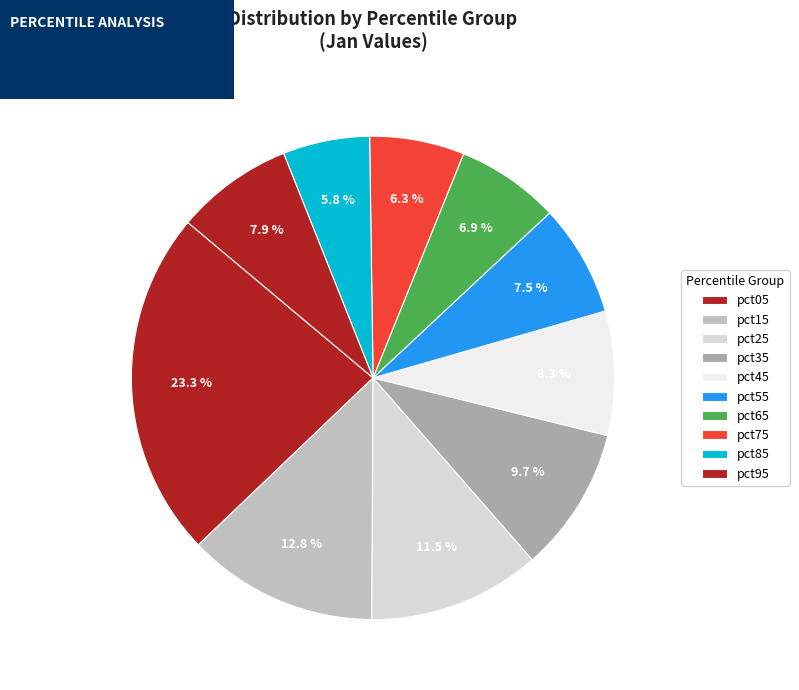

True or false: pct65 accounts for 17% of the total.

False